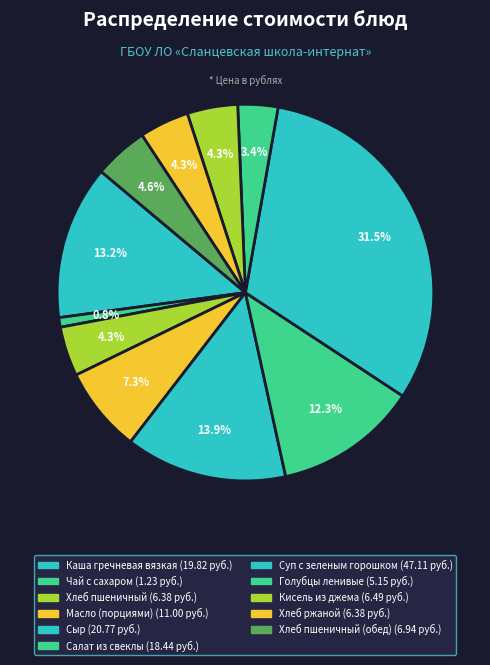

What is the largest slice in the pie chart?

Суп с зеленым горошком